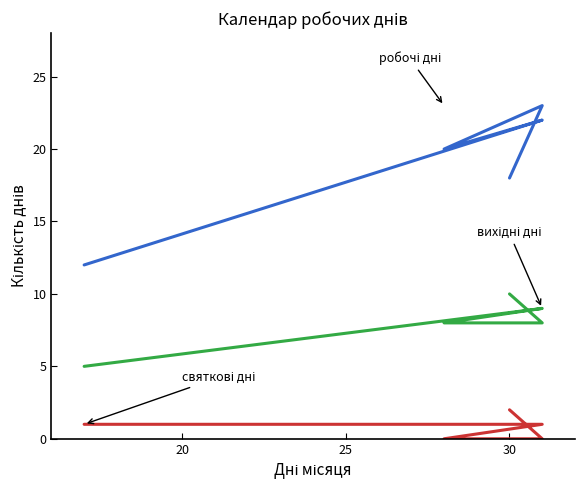

What is the difference between the maximum and second lowest values in the святкові дні series?

2